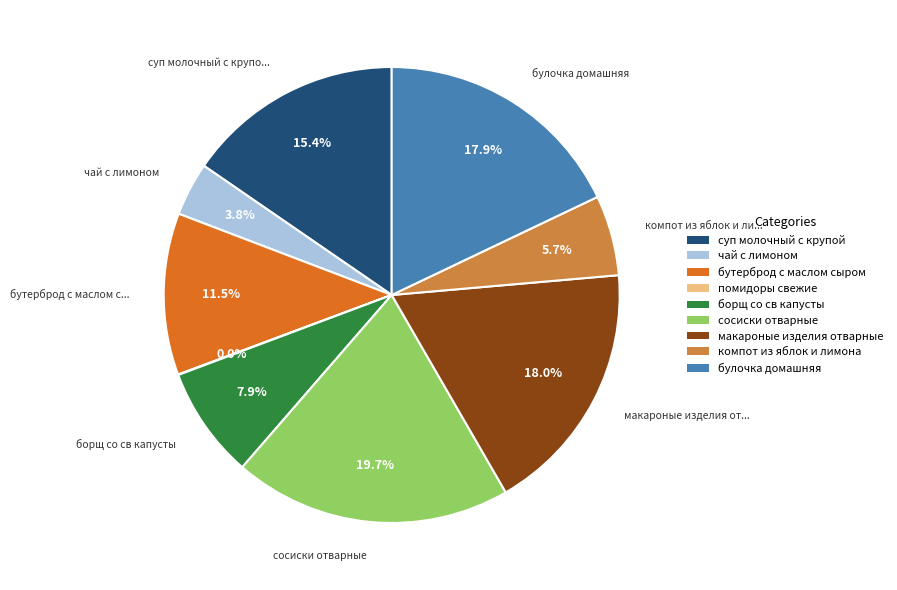

To the nearest percent, what is the difference between the largest and smallest slice percentages?

20%